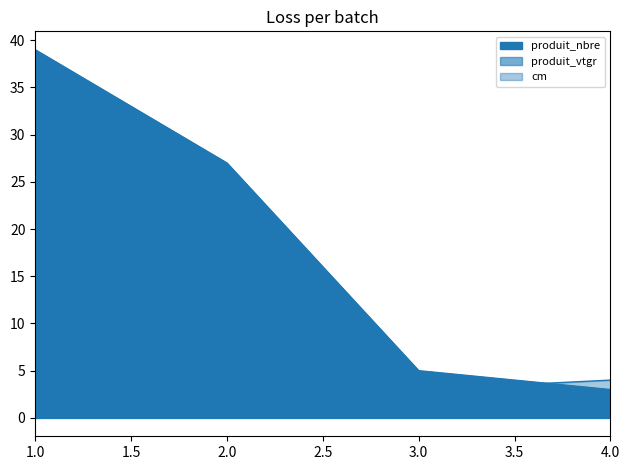

What is the total value across all series at 1?

41.5